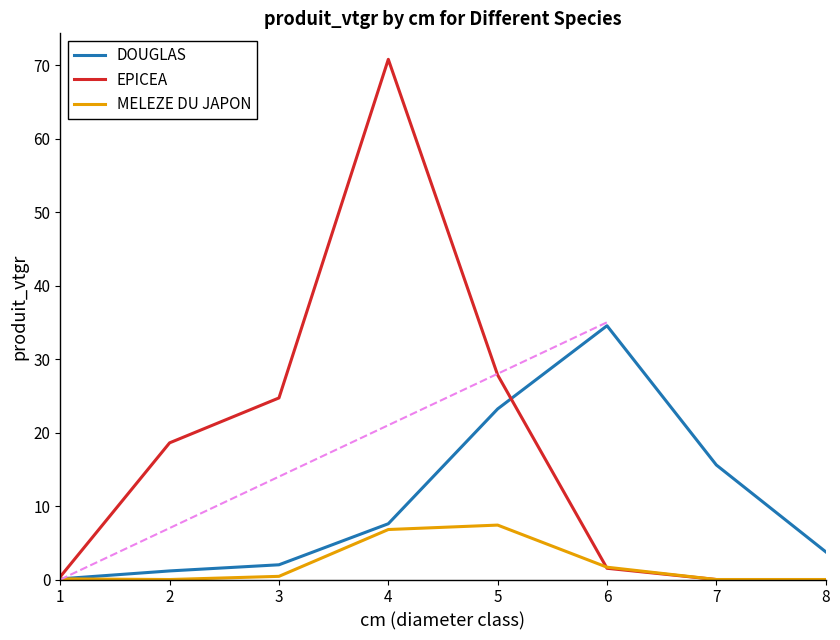

What is the difference between the highest and lowest values at 4?

64.0